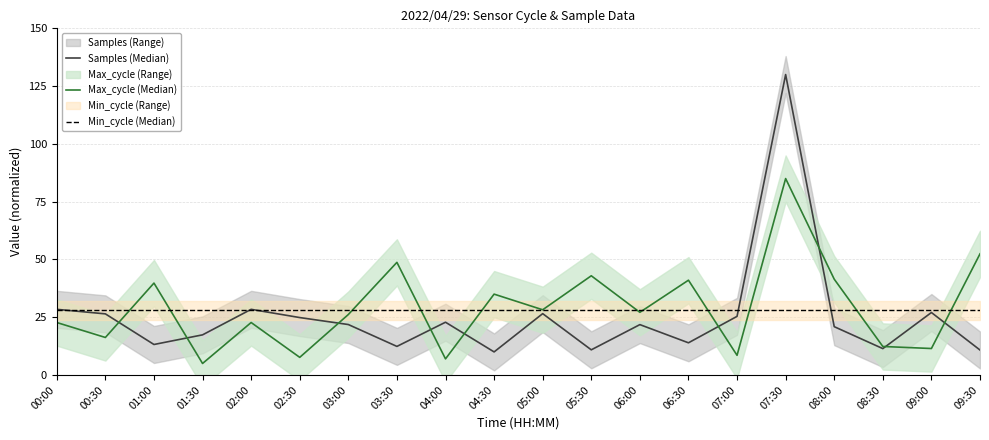

What is the highest value of the Samples (Median) series?

130.0